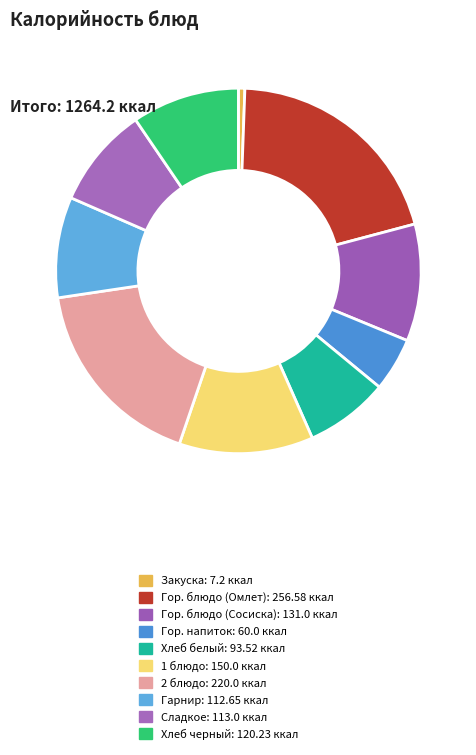

What percentage is NOT represented by 2 блюдо?

82.6%